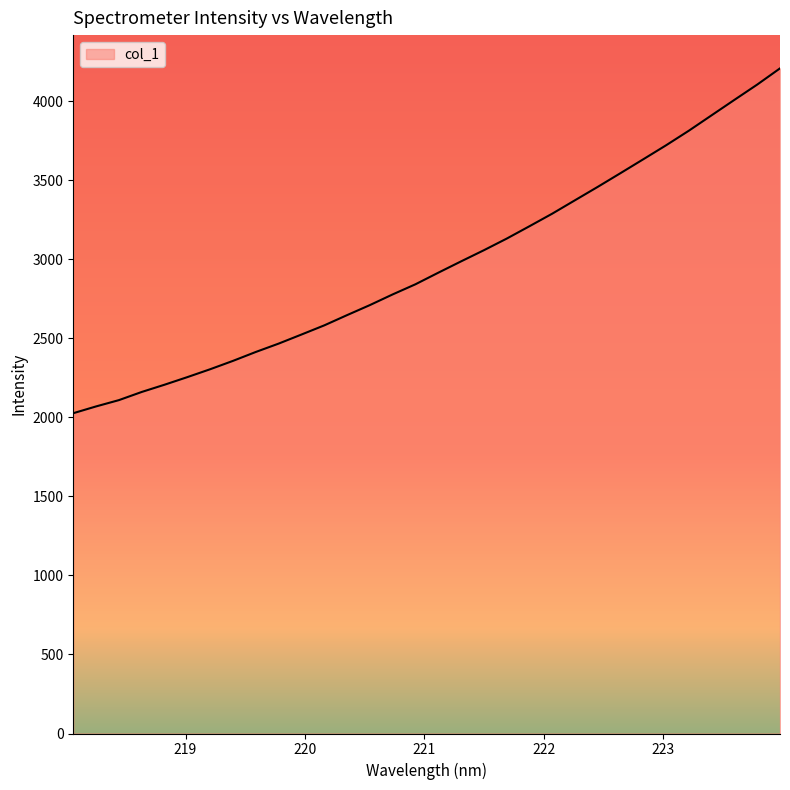

What is the greatest value displayed?

4206.6